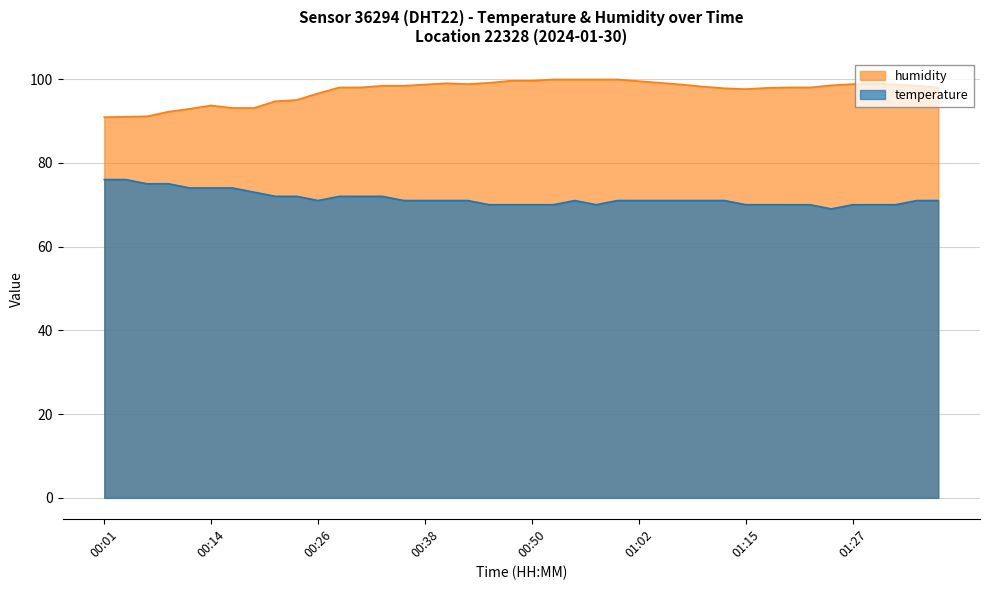

Which category has the lowest value across all series?

01:25